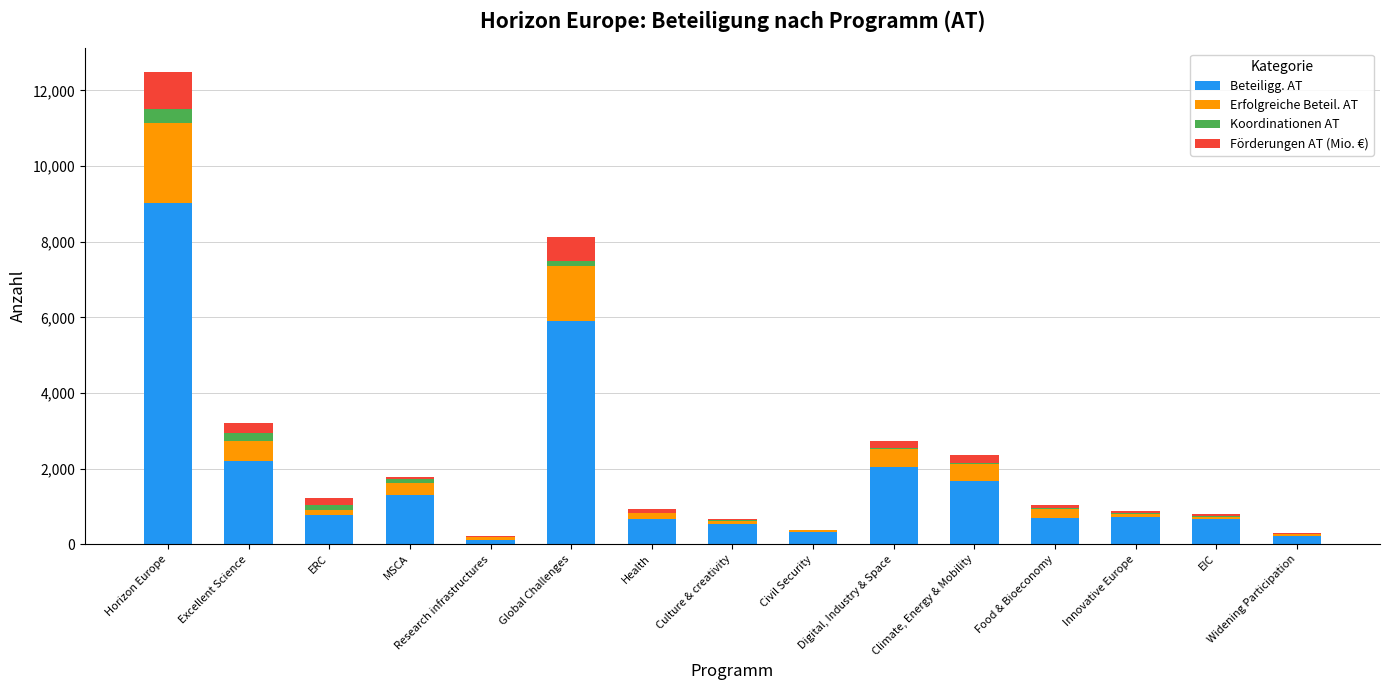

Which category has the highest value in the Beteiligg. AT series?

Horizon Europe